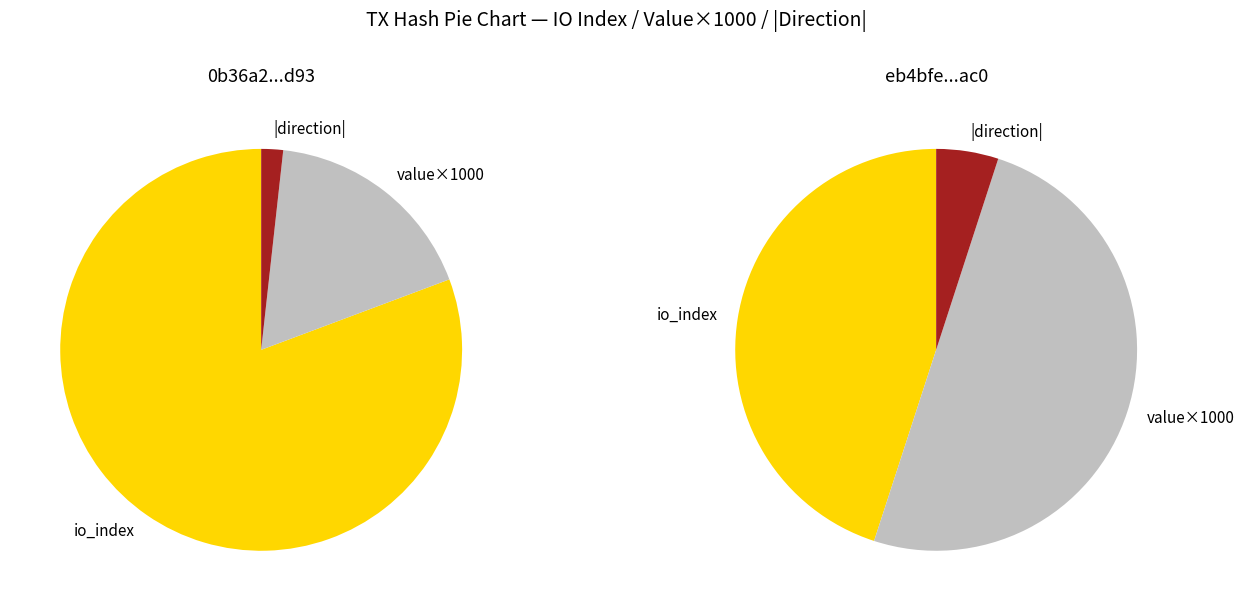

Does any single category account for the majority?

Yes